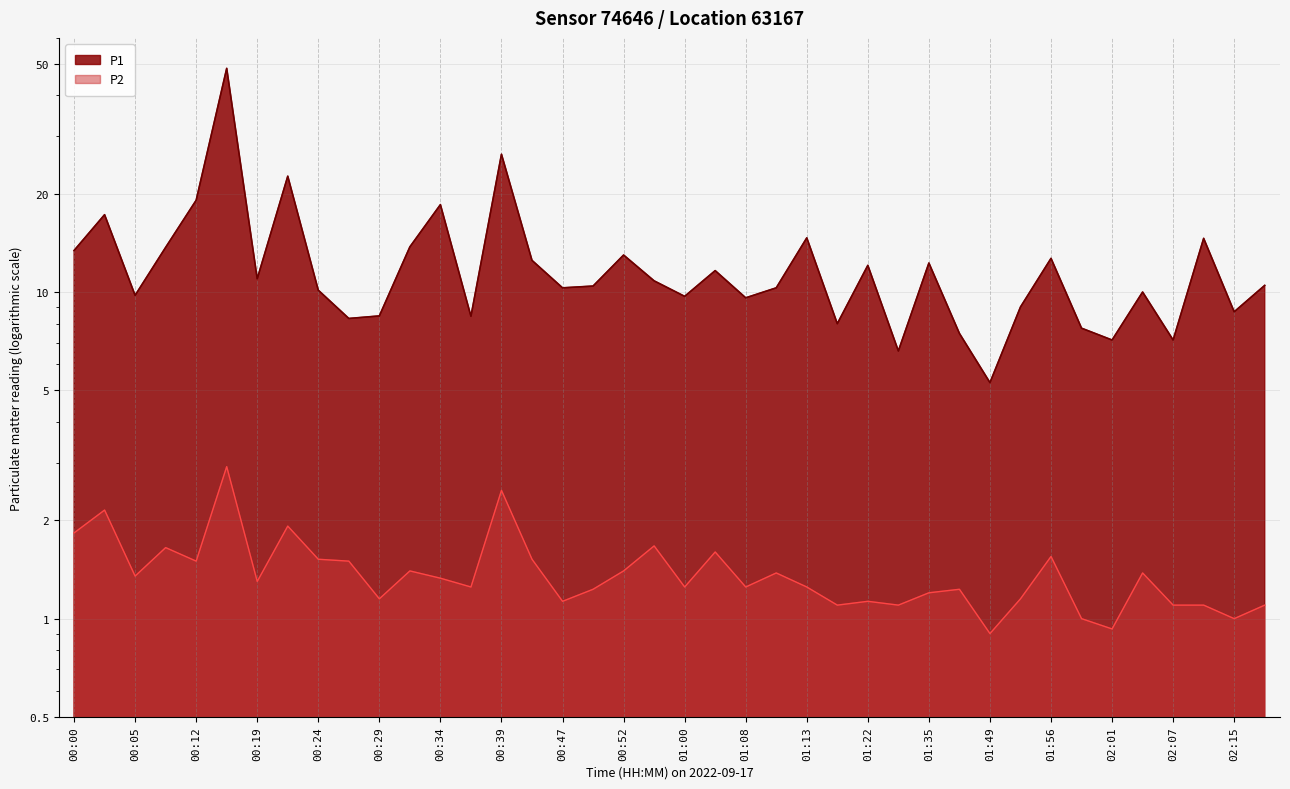

Rank the series at 01:11 from highest to lowest value.

P1, P2